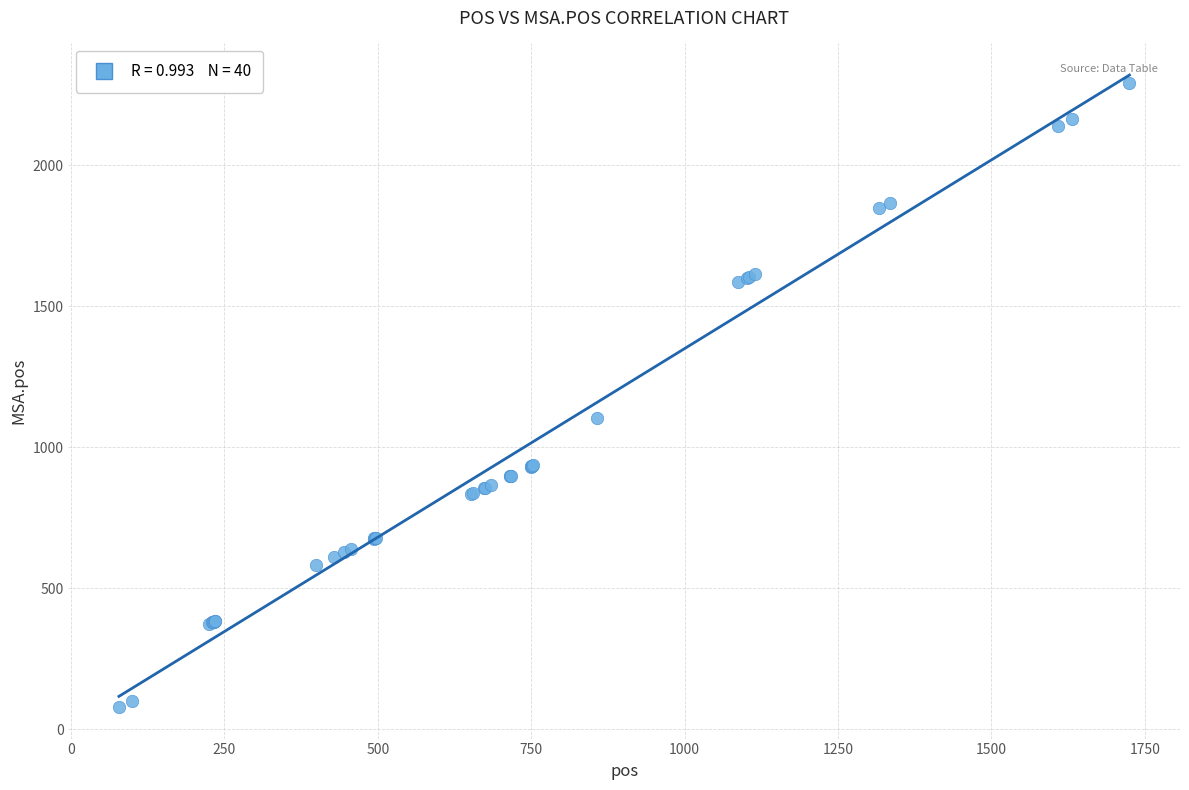

What Y value in the scatter plot is closest to 1186?

1103